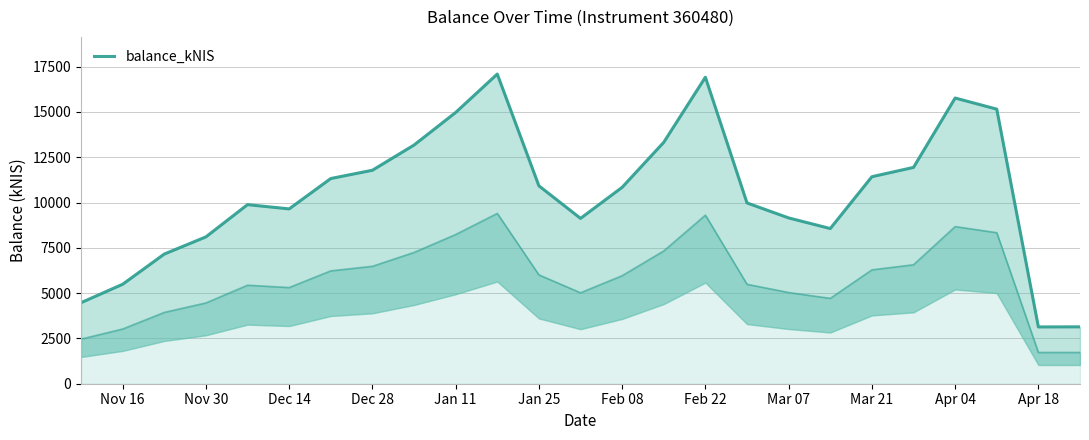

Does the chart display data point markers on the line(s)?

No